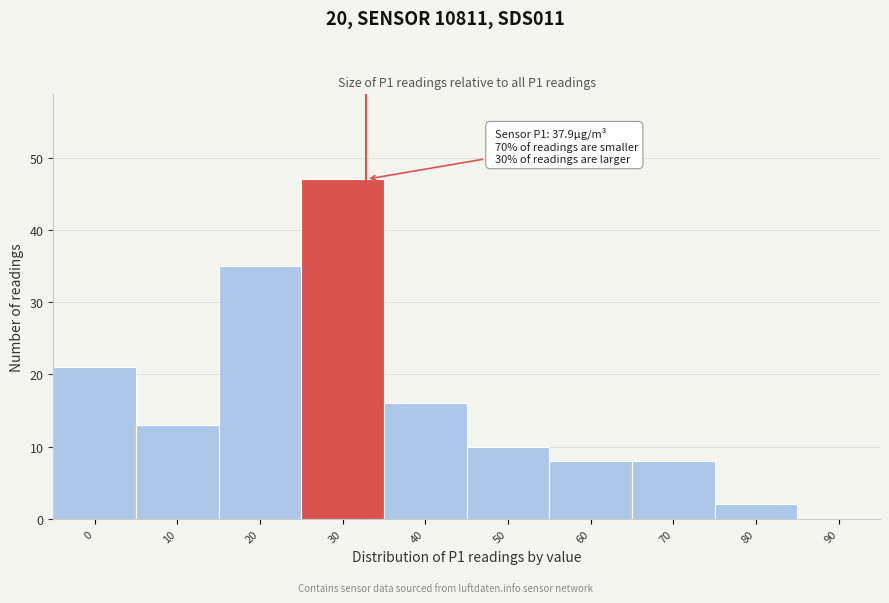

Reading left to right, what are all the values shown in this chart?

0=21	10=13	20=35	30=47	40=16	50=10	60=8	70=8	80=2	90=0